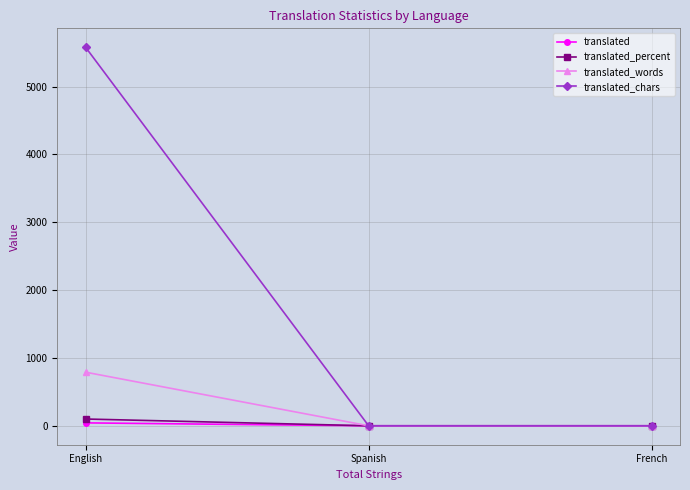

What position from the right is French?

1